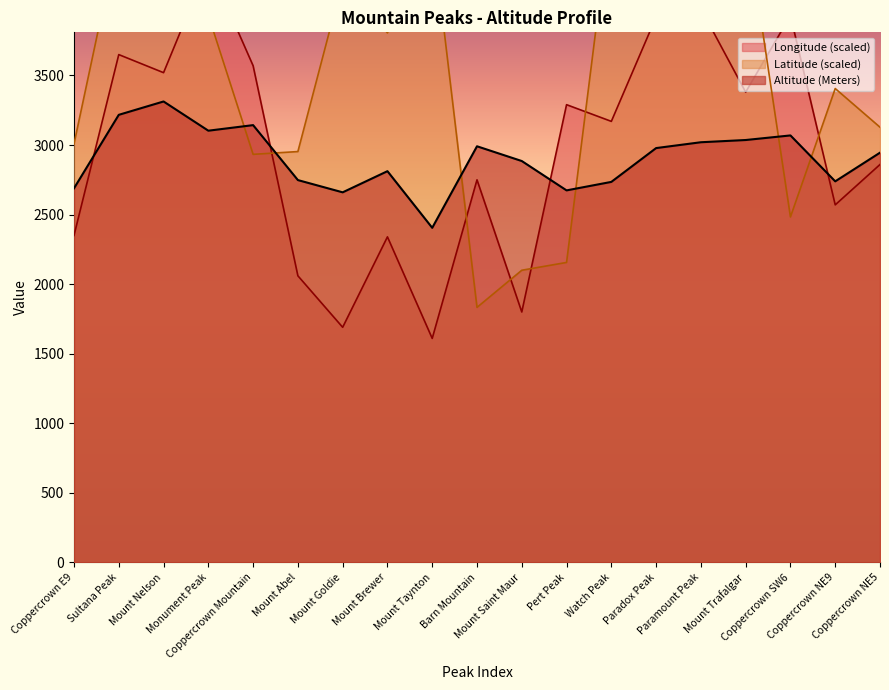

Where is the first local maximum for Altitude (Meters)?

Mount Nelson